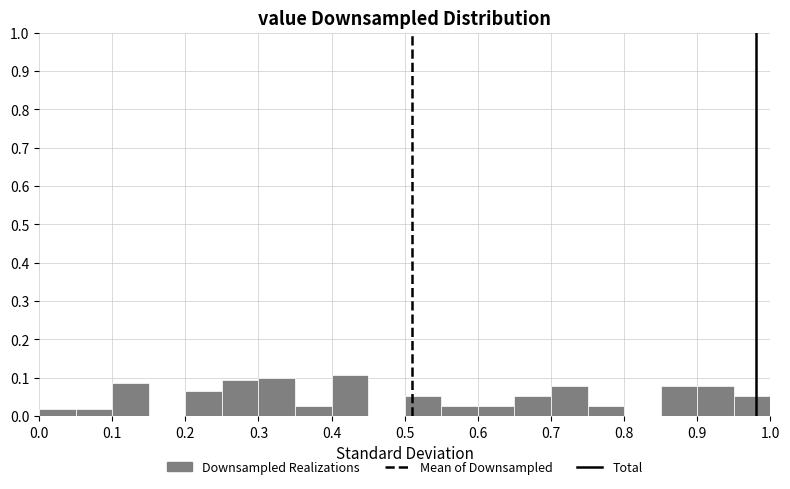

Reading left to right, list every bar in this chart as the range it spans on the x-axis followed by its height. The values are not printed on the chart, so give them approximately, as read against the axis.

0.00 to 0.05: 0.02
0.05 to 0.10: 0.02
0.10 to 0.15: 0.09
0.15 to 0.20: 0
0.20 to 0.25: 0.07
0.25 to 0.30: 0.09
0.30 to 0.35: 0.10
0.35 to 0.40: 0.03
0.40 to 0.45: 0.11
0.45 to 0.50: 0
0.50 to 0.55: 0.05
0.55 to 0.60: 0.03
0.60 to 0.65: 0.03
0.65 to 0.70: 0.05
0.70 to 0.75: 0.08
0.75 to 0.80: 0.03
0.80 to 0.85: 0
0.85 to 0.90: 0.08
0.90 to 0.95: 0.08
0.95 to 1.00: 0.05